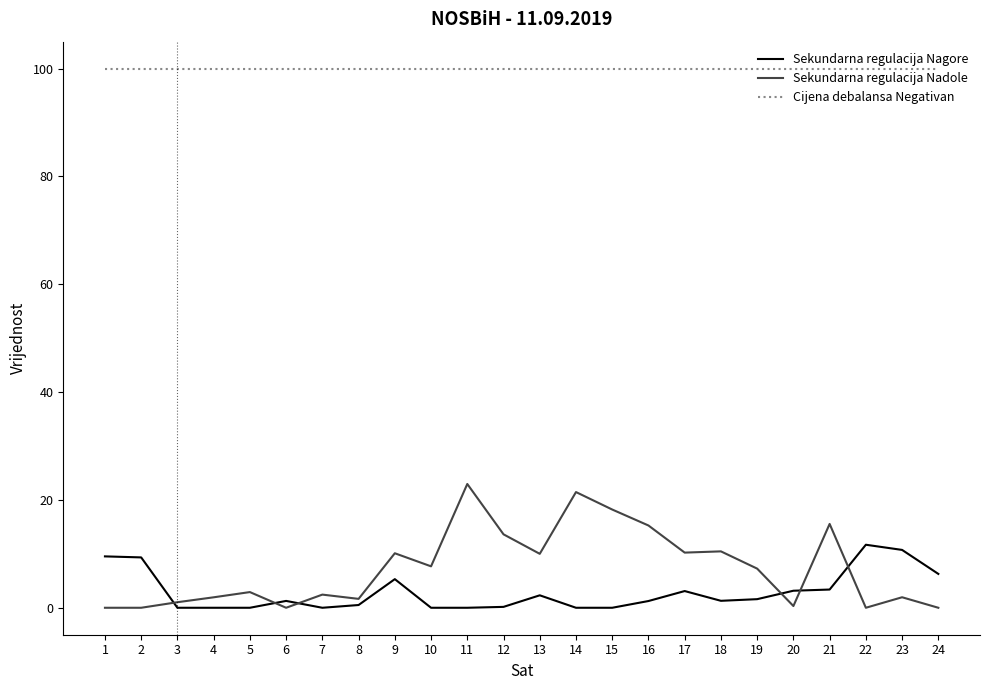

How many lines are shown in the chart?

3